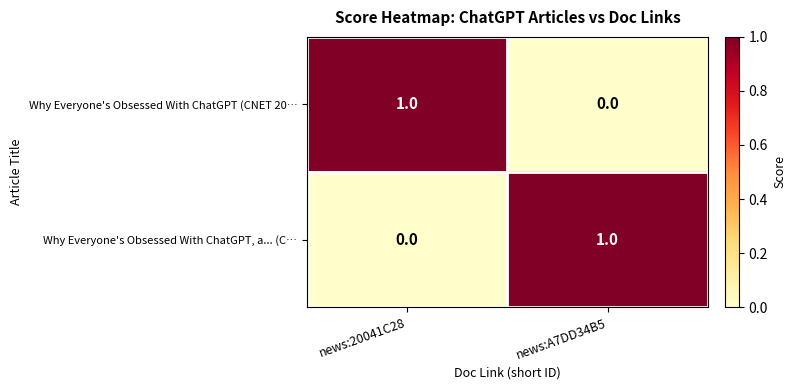

How many distinct data groups are displayed?

2